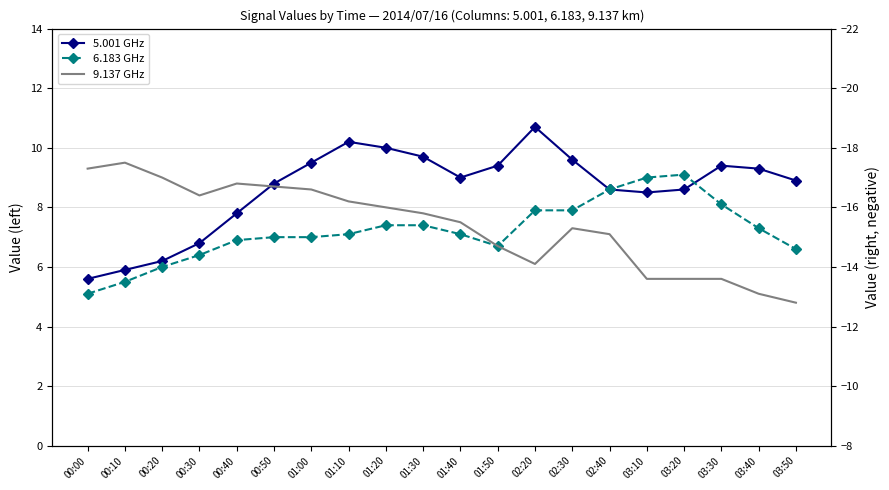

In 5.001 GHz, how many points are higher than both neighbors (excluding endpoints)?

3